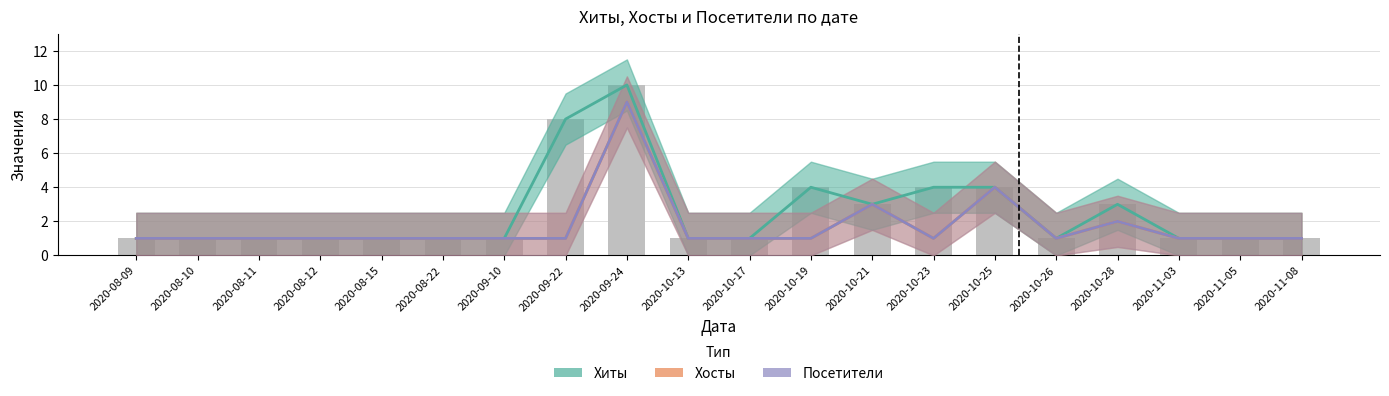

At how many categories does at least one series exceed 1?

7